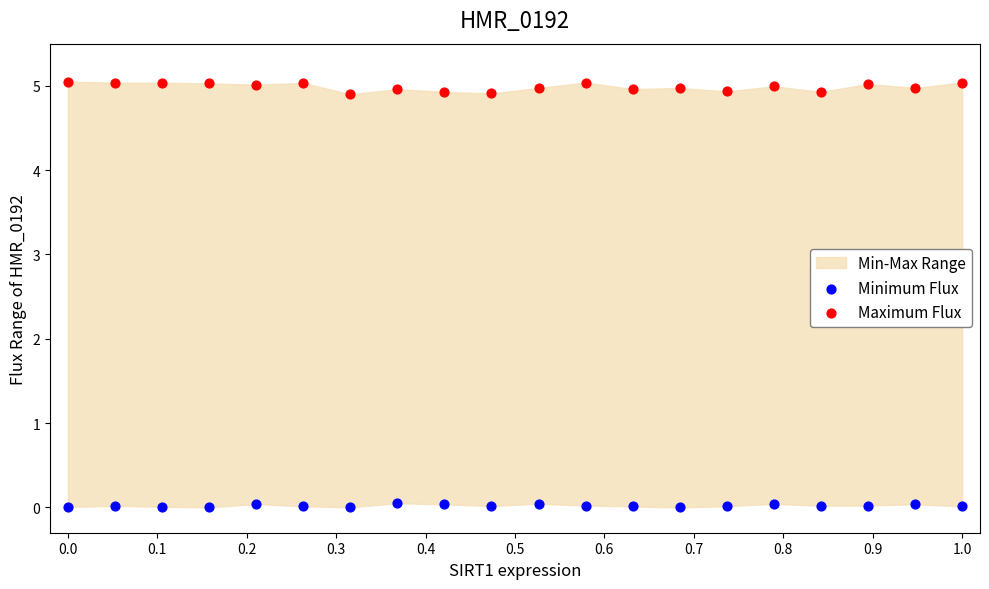

Across all data points, what is the range of X values (max minus min)?

1.0